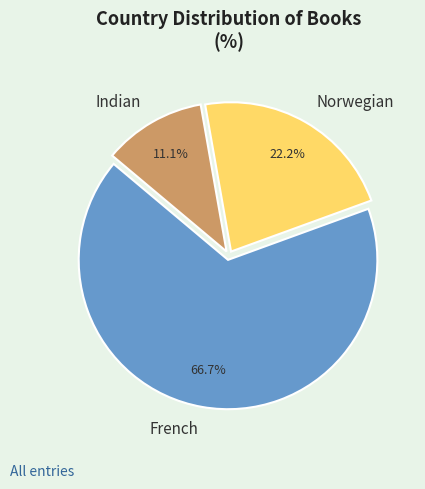

Between Norwegian and Indian, which is larger?

Norwegian